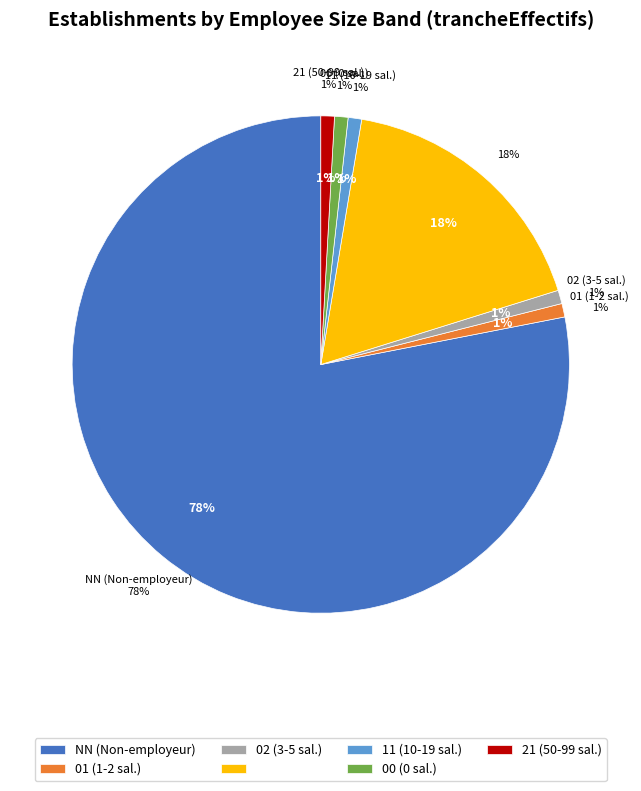

Is it true that 01 is 6% of the pie?

False